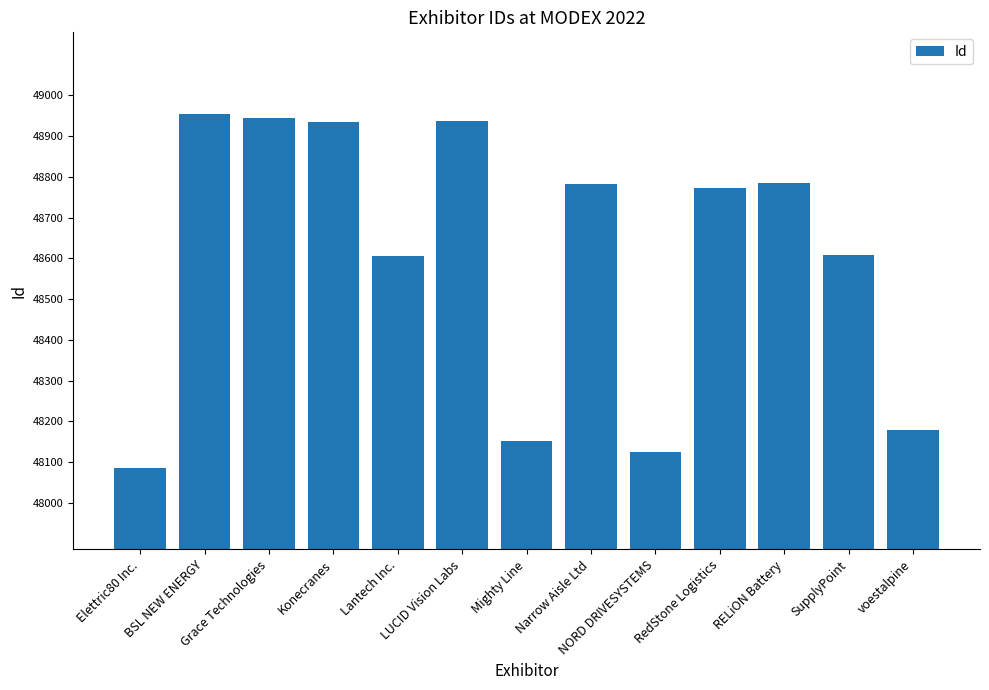

What is the sum of all values?

631868